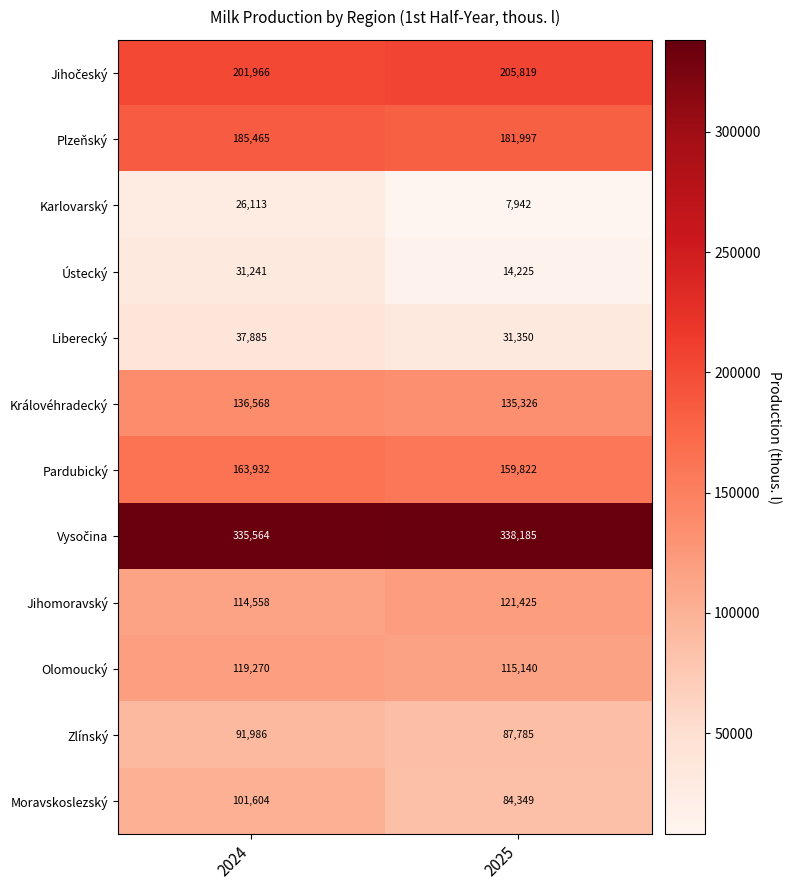

The value of Moravskoslezský at 2025 is 84349. True or false?

True